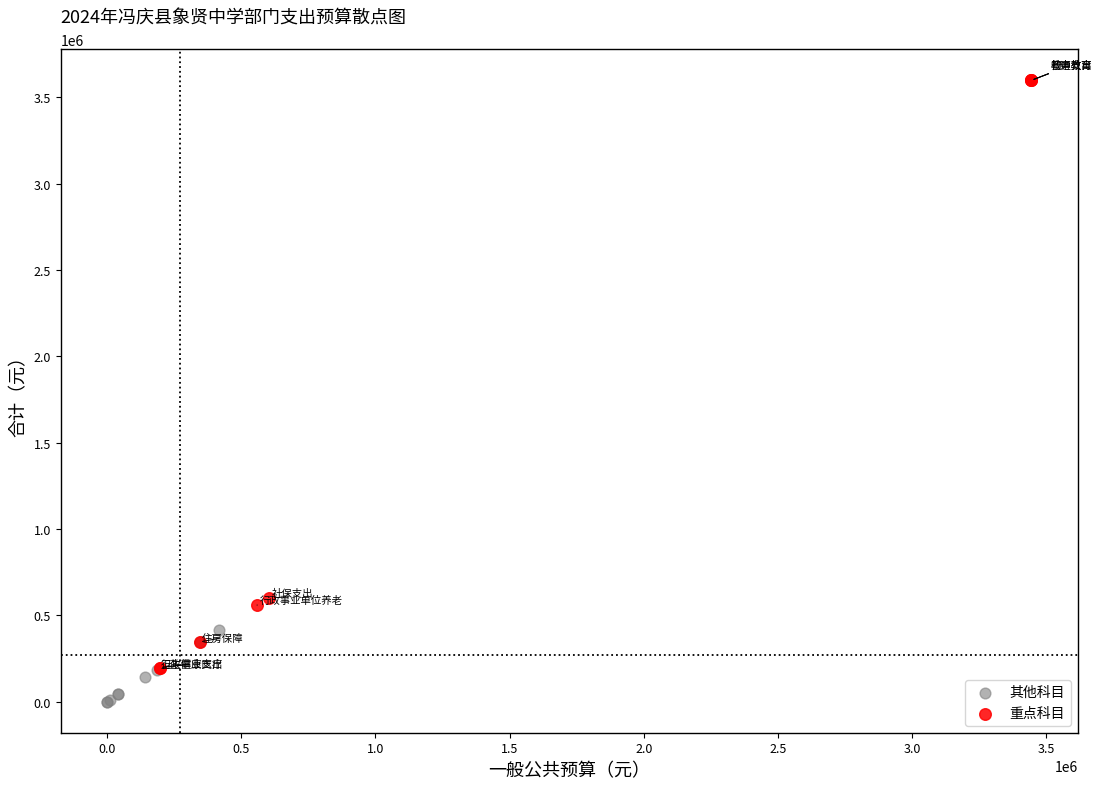

What are all the series names shown in the legend?

其他科目, 重点科目